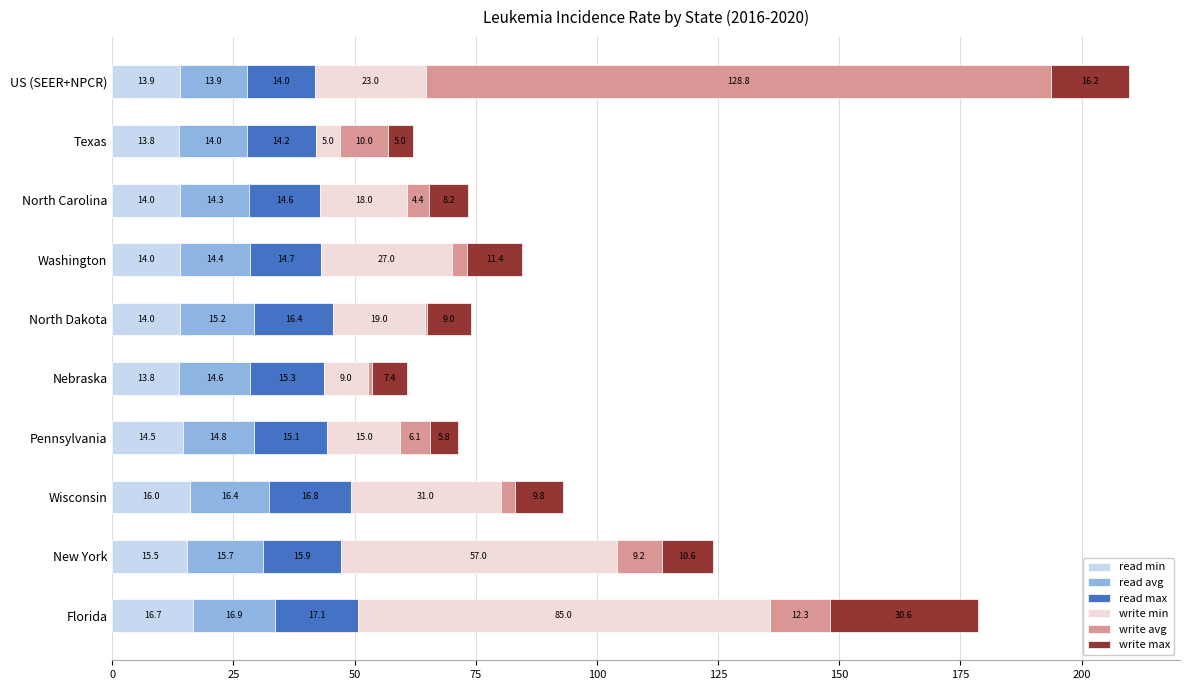

At which category is the sum across all series the highest?

US (SEER+NPCR)